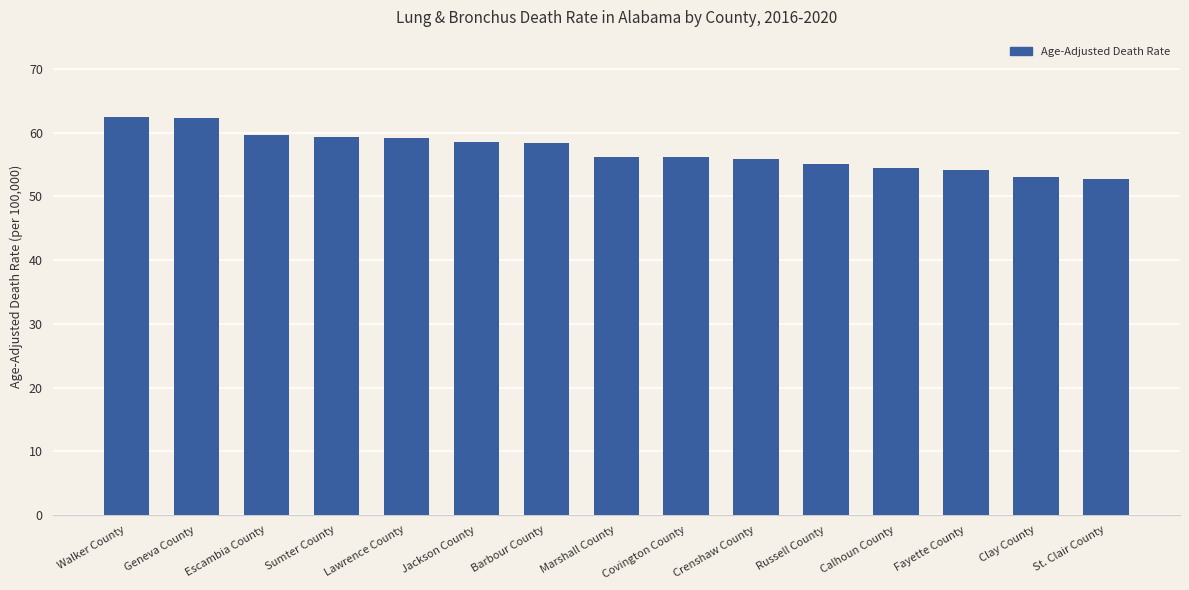

What is the difference between the second highest and minimum values?

9.6